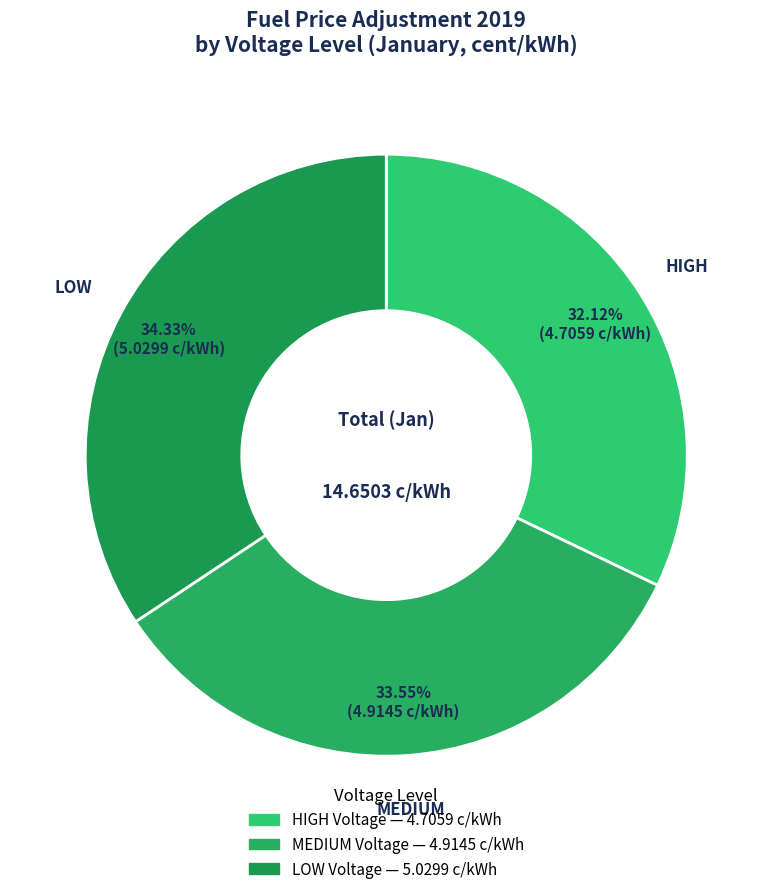

Is there a majority slice in this chart?

No